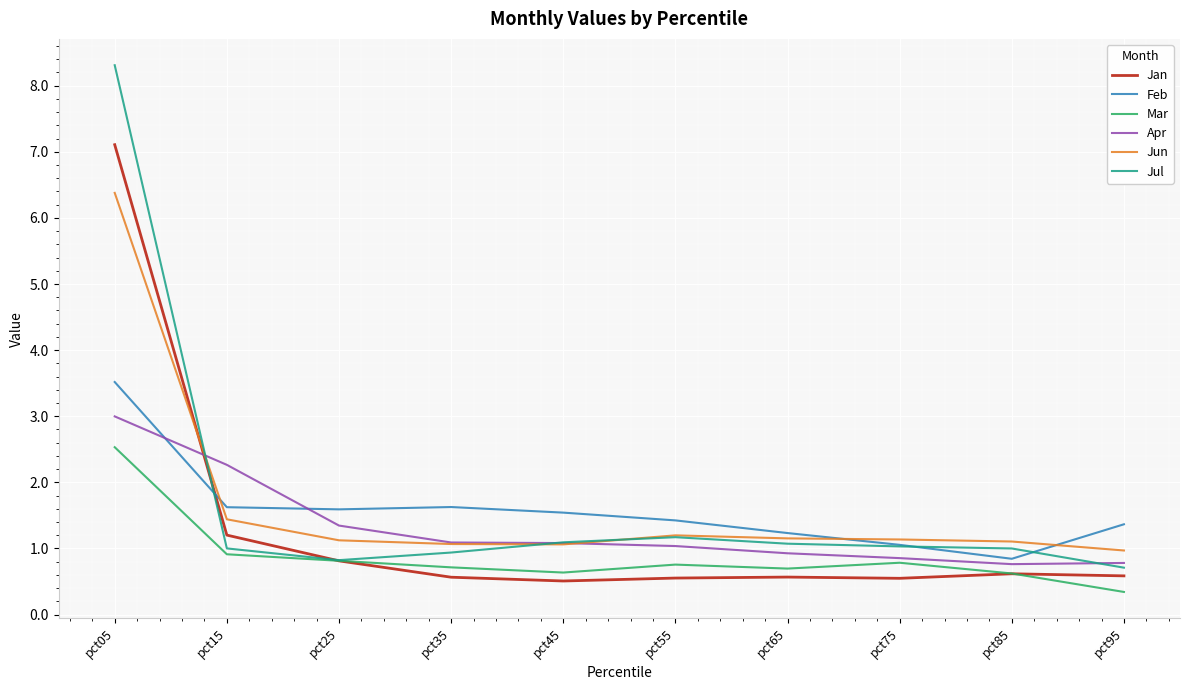

How many intersections are there between Jun and Jan?

1